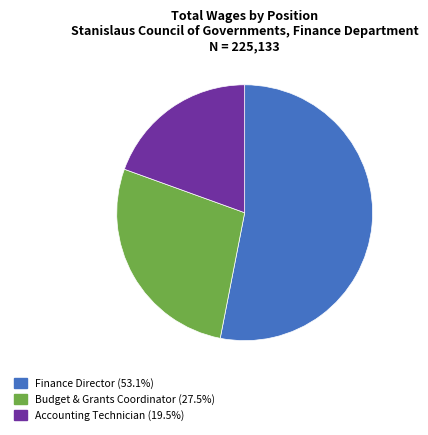

Which category accounts for the majority?

Finance Director